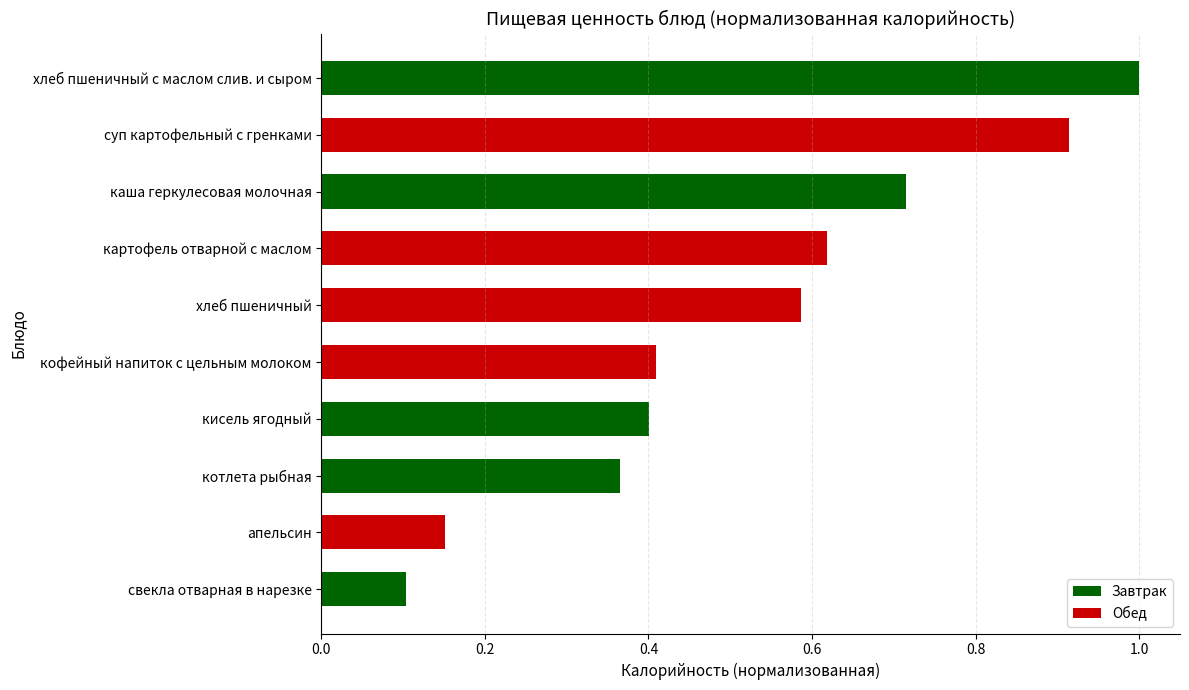

What is the greatest value displayed?

1.0